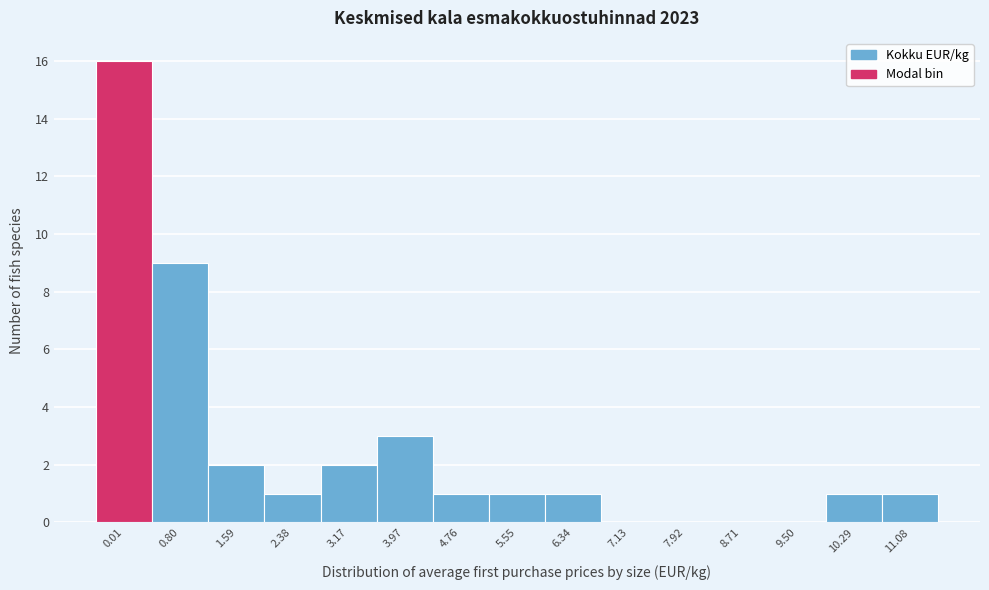

Reading left to right, what are all the values shown in this chart?

0.01=16	0.80=9	1.59=2	2.38=1	3.17=2	3.97=3	4.76=1	5.55=1	6.34=1	7.13=0	7.92=0	8.71=0	9.50=0	10.29=1	11.08=1